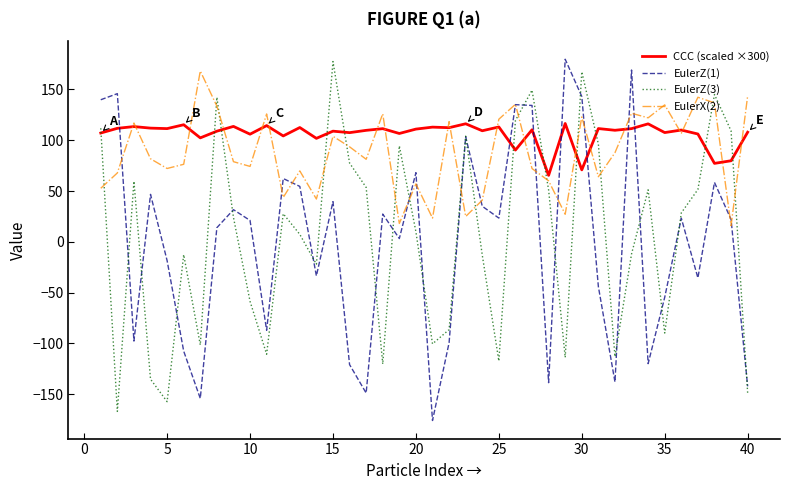

True or false: EulerZ(1) and EulerX(2) cross at least once.

True